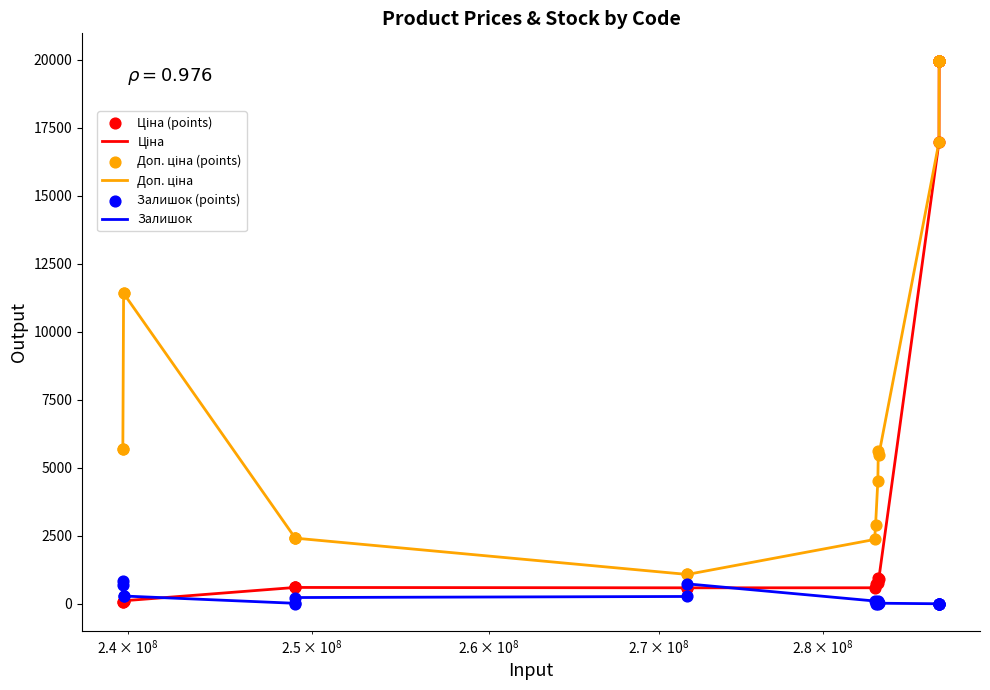

What is the maximum value shown in the chart?

19964.2